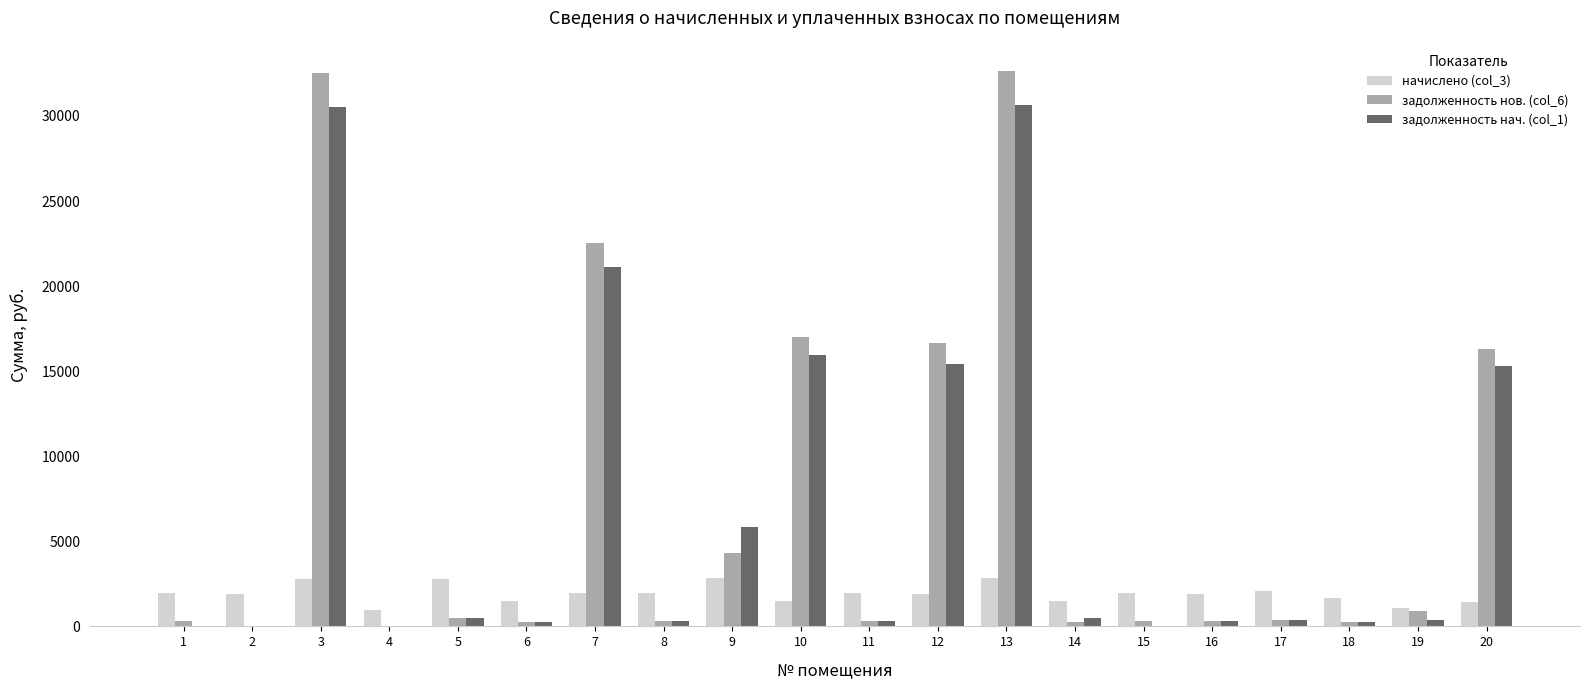

Read the задолженность нов. (col_6) value at 19.

916.2